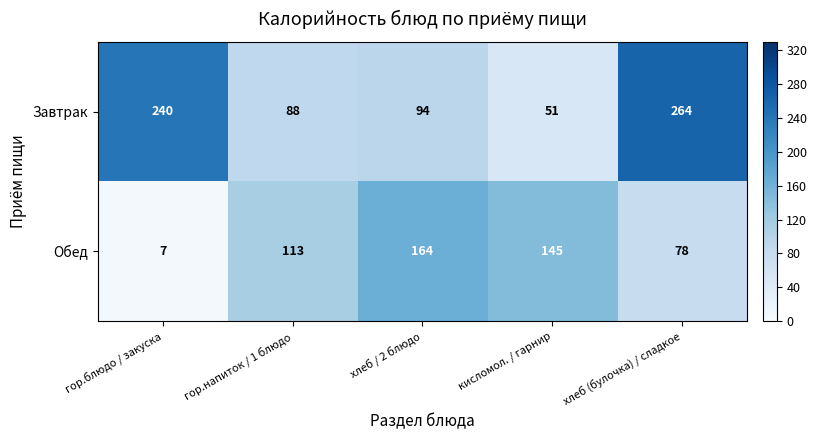

Count the Обед values in the range 78 to 145.

3